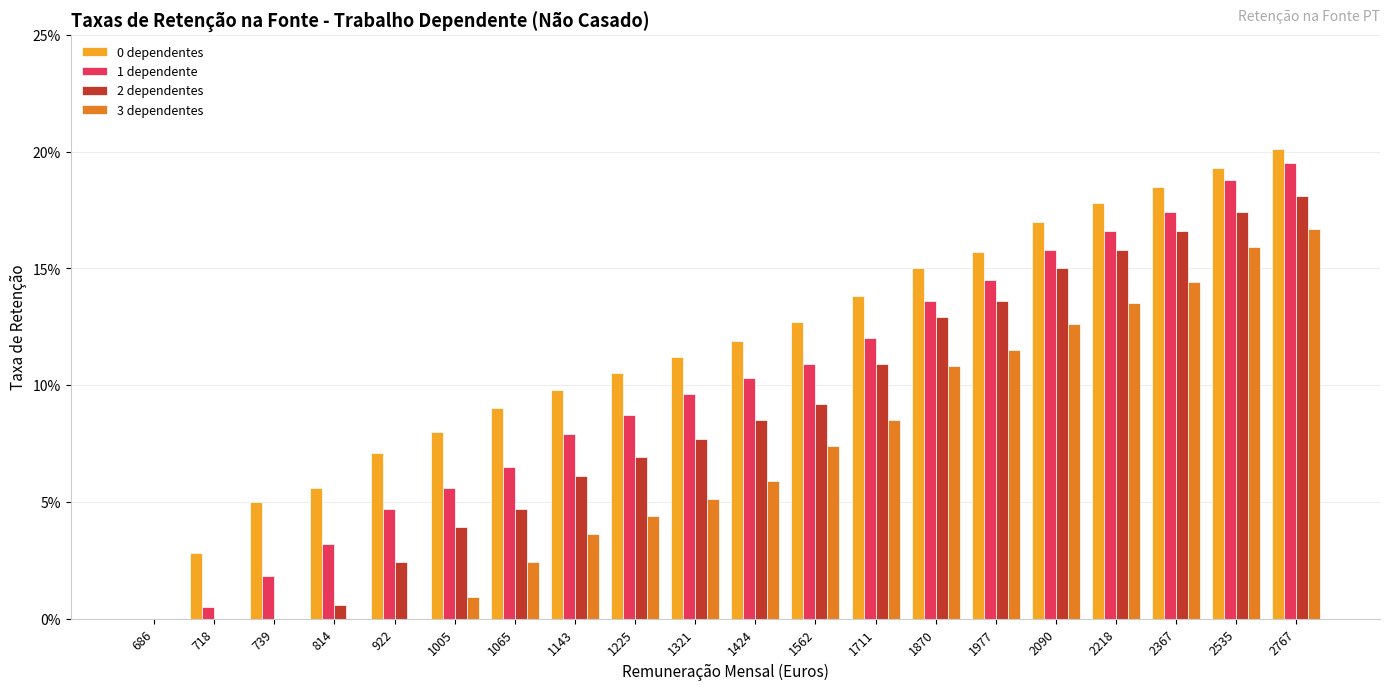

Which series has the widest spread of values?

0 dependentes